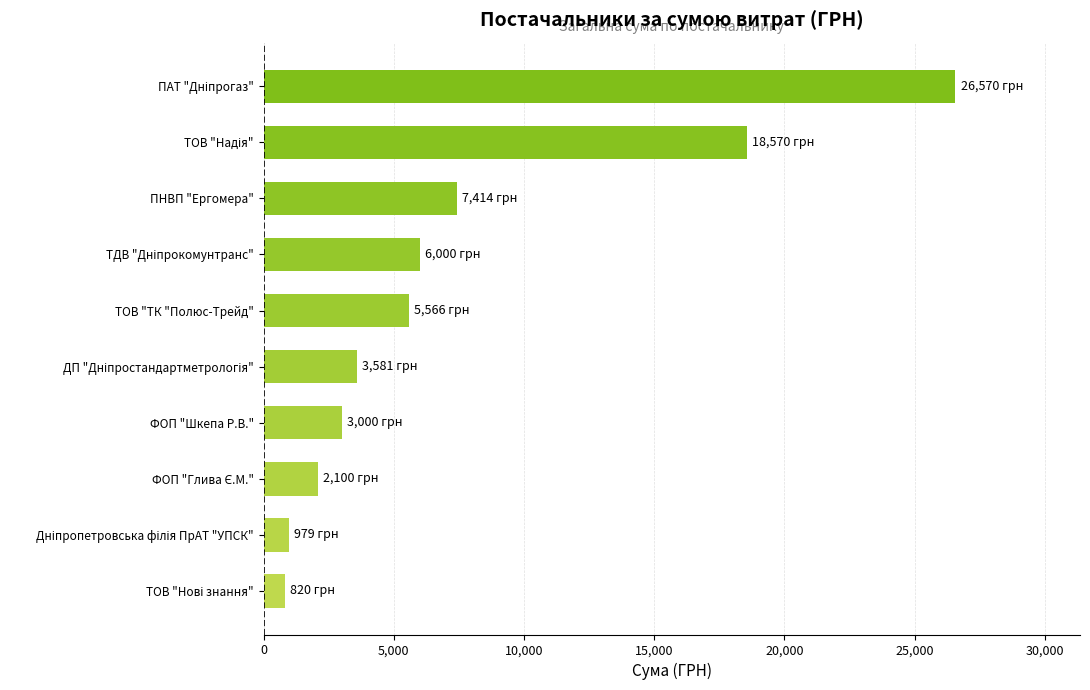

What is the minimum value shown in the chart?

820.0